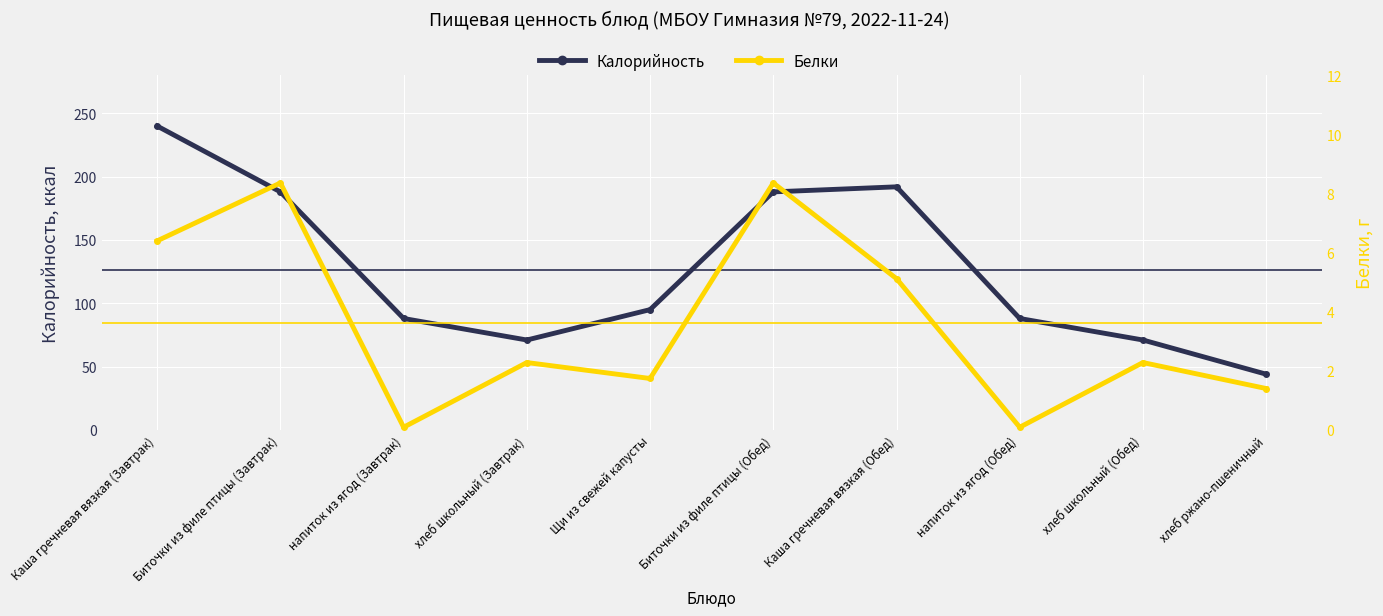

The value of Белки at Щи из свежей капусты is 0.9. True or false?

False